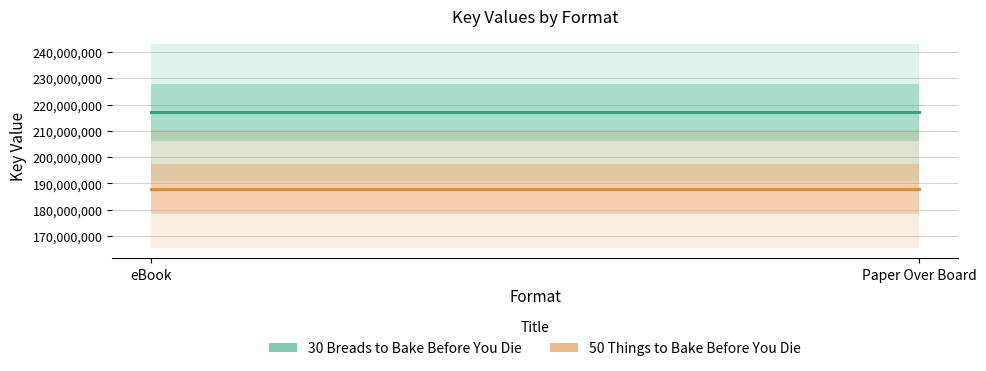

What is the label of the 1st point from the left?

eBook